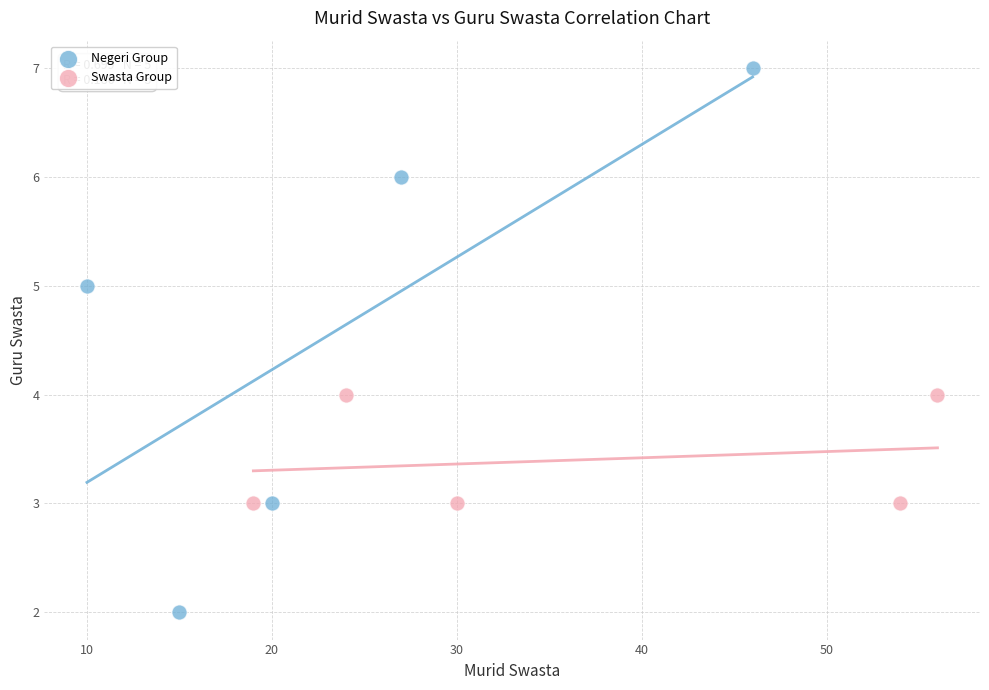

Which series contains the highest Y value?

Negeri Group